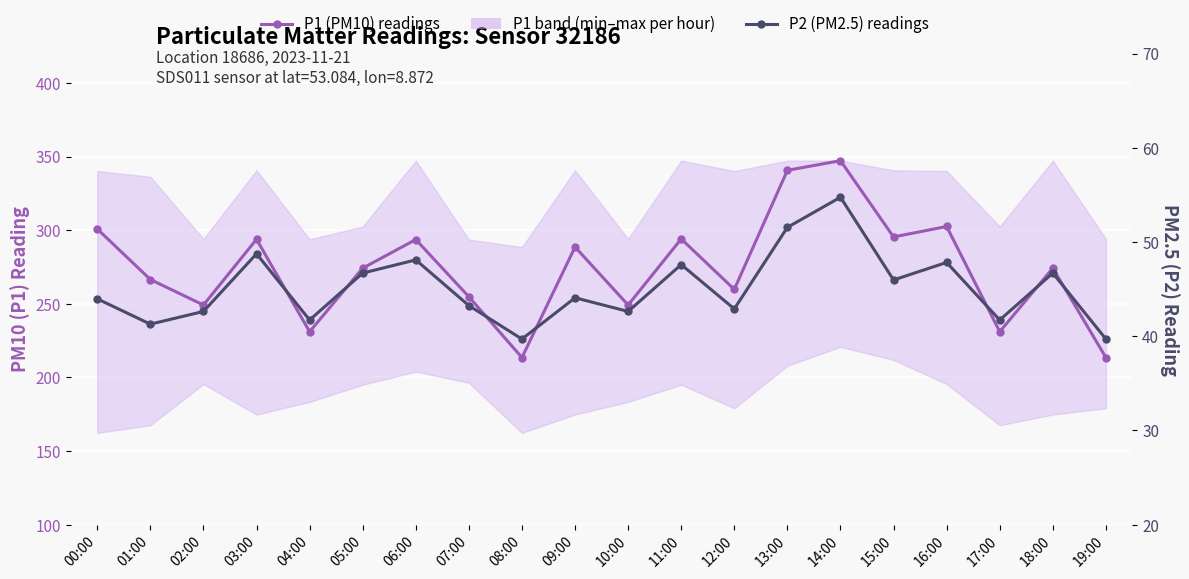

What is the sum of all P2 (PM2.5) — particle count values?

901.5